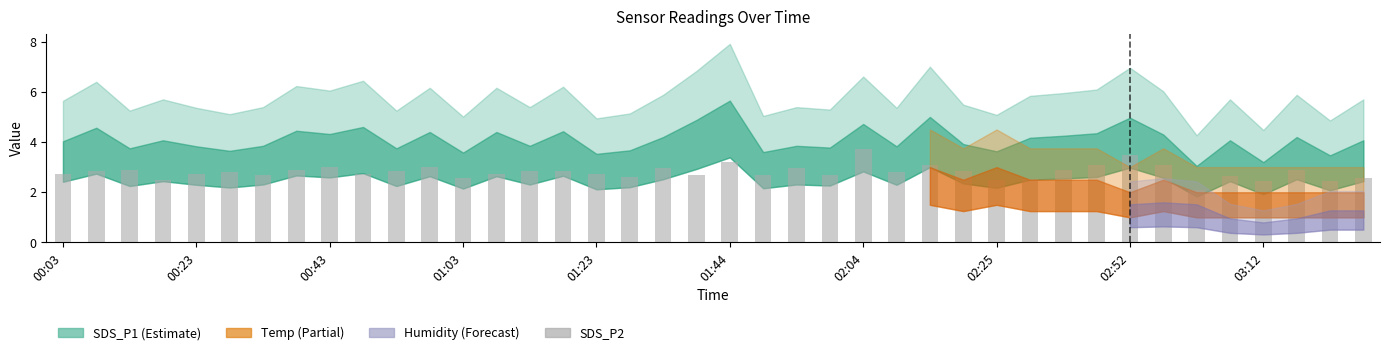

What is the smallest value displayed?

2.1